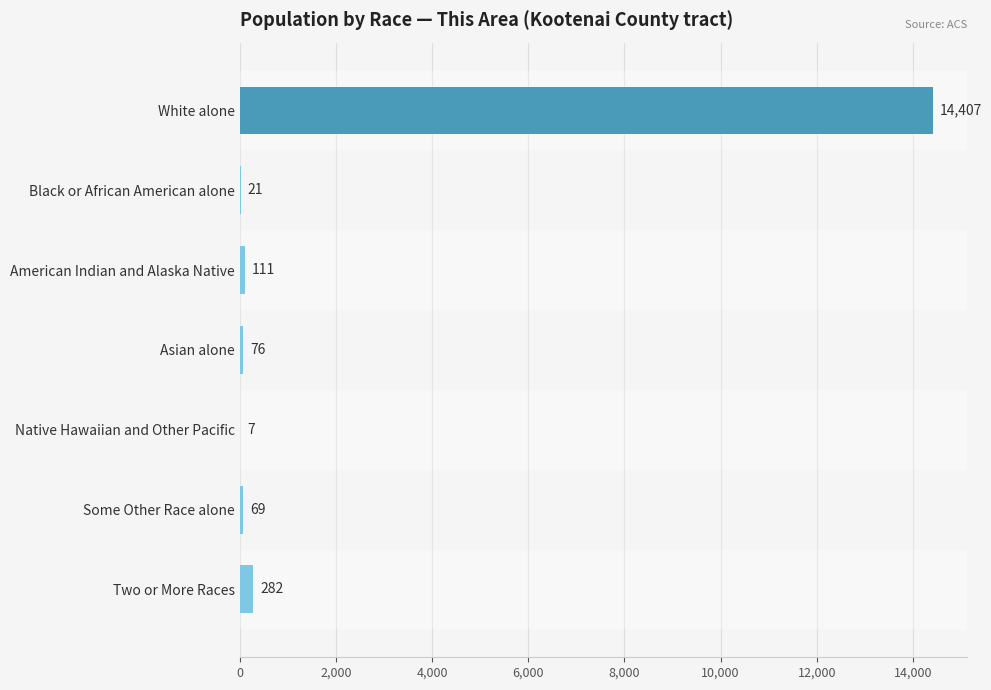

What is the sum of the values at White alone and Asian alone?

14483